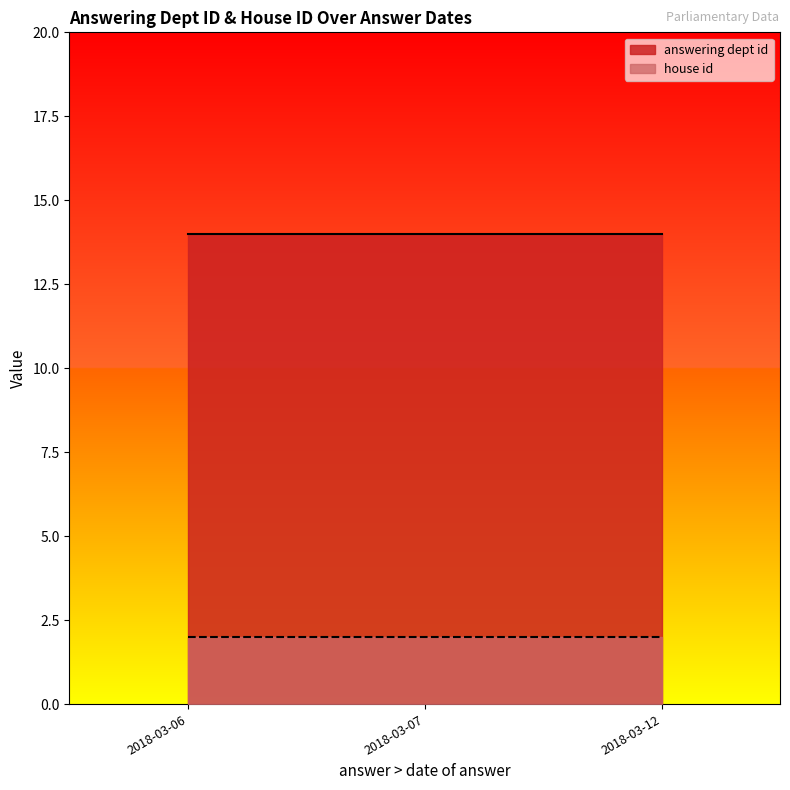

Which series has the largest range (max minus min)?

answering dept id